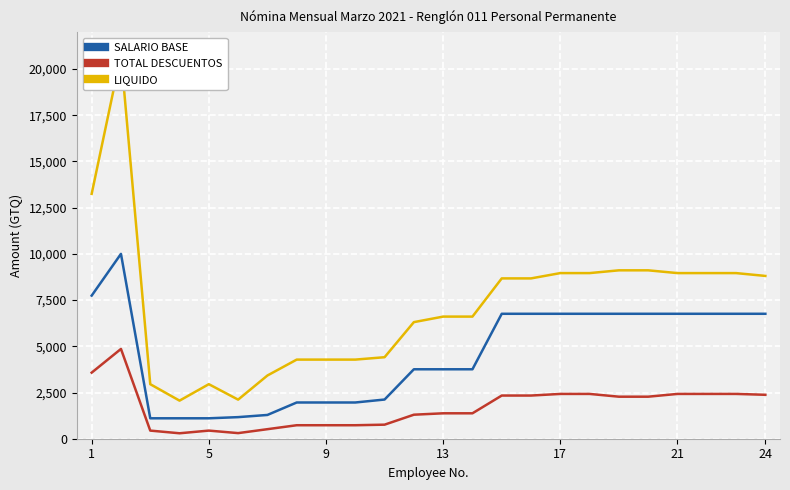

Between 1 and 15, which series saw the biggest shift?

LIQUIDO